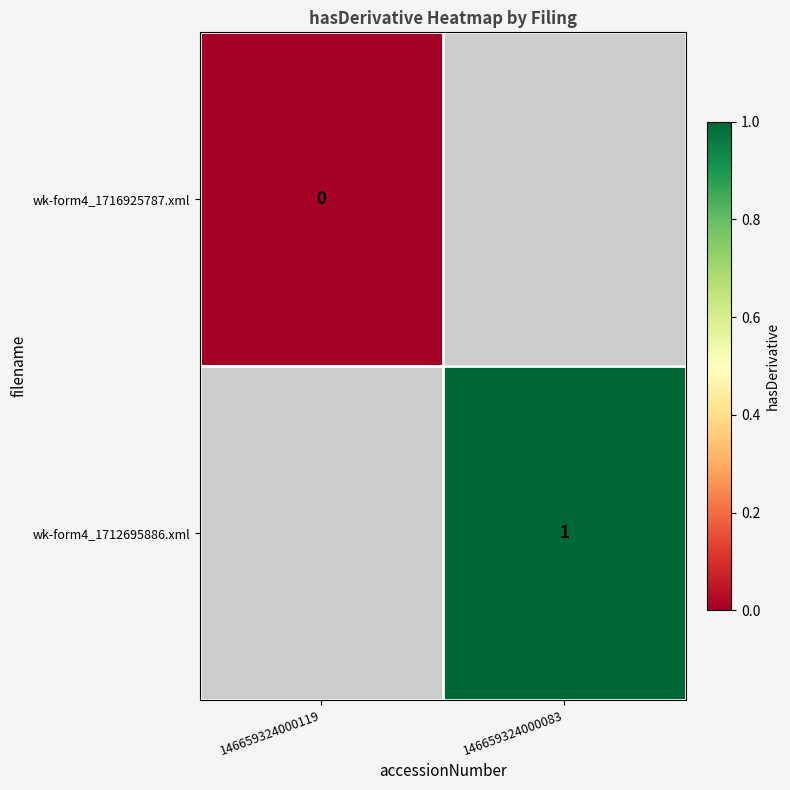

At how many categories does at least one series exceed 0?

1